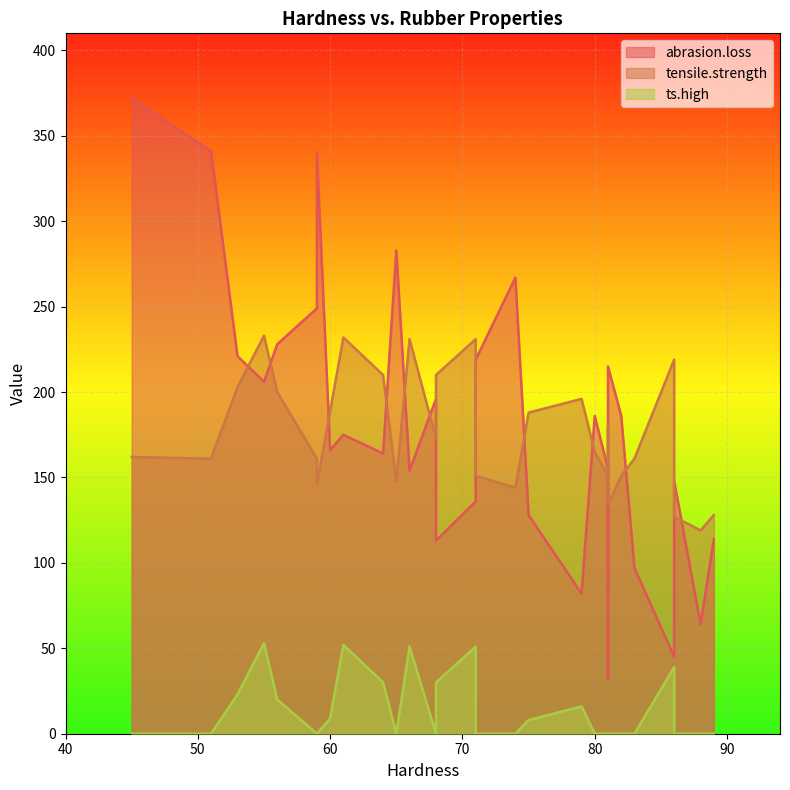

Between 59 and 75, which is larger?

59